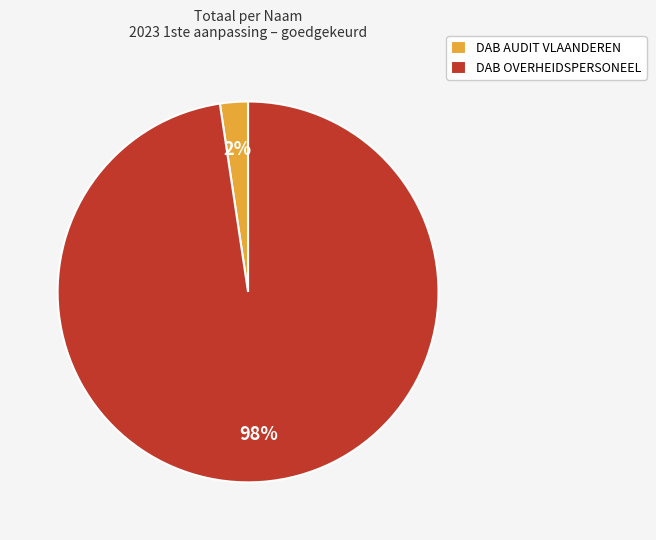

What is the largest slice in the pie chart?

DAB OVERHEIDSPERSONEEL